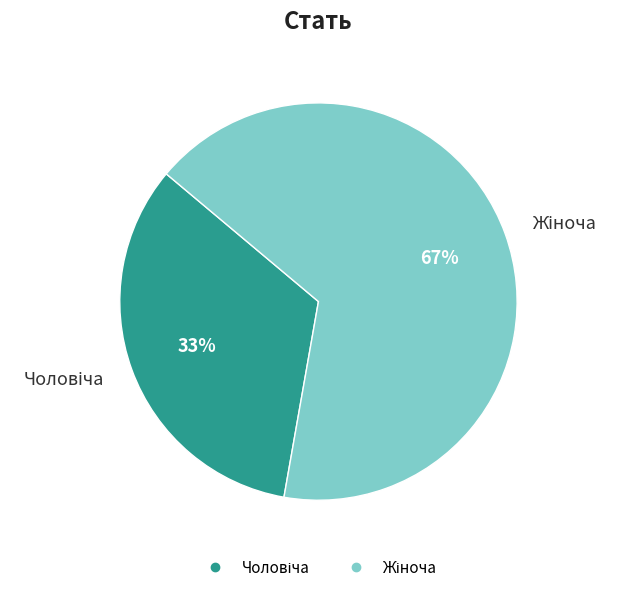

To the nearest percent, what is the average slice percentage?

50%